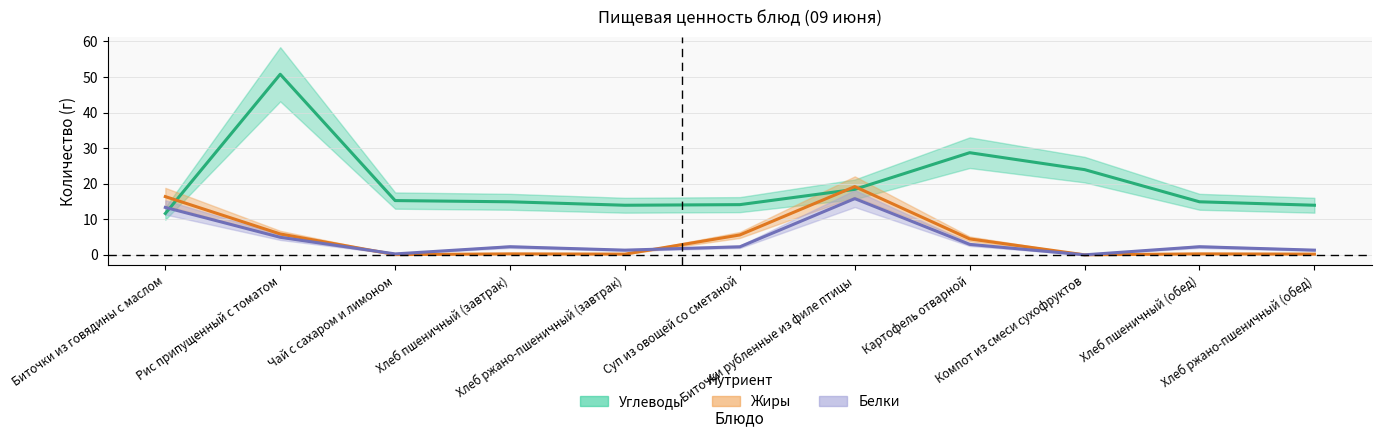

What are all the series names shown in the legend?

Белки, Жиры, Углеводы